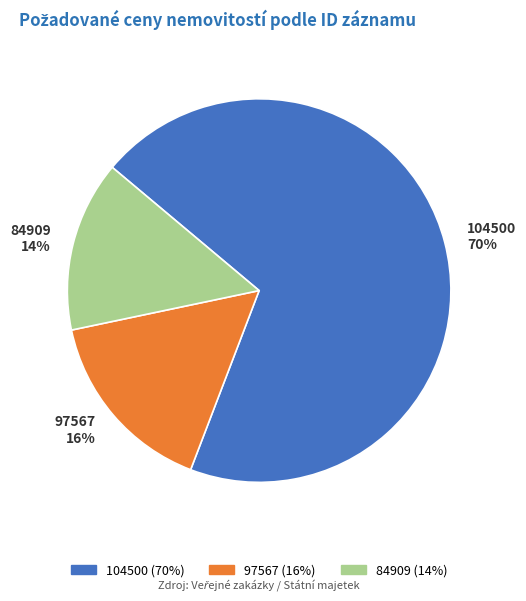

Approximately how many times larger is the value at 84909 compared to 97567?

0.9